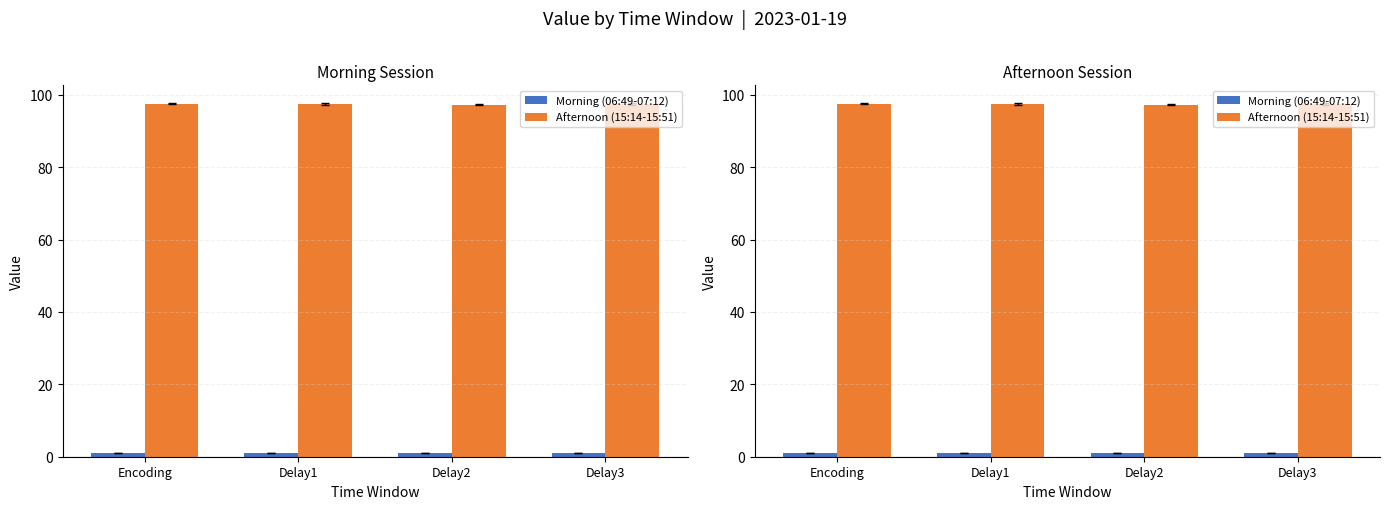

What is the highest value of the Afternoon (15:14-15:51) series?

97.5